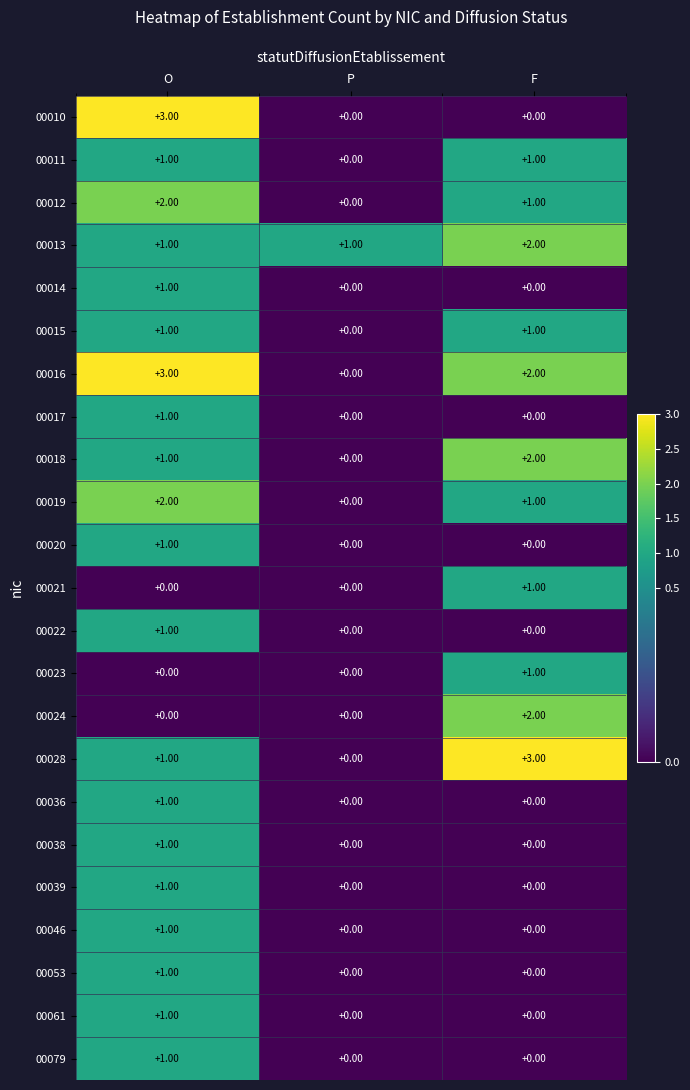

At which label does 00053 reach its peak?

O